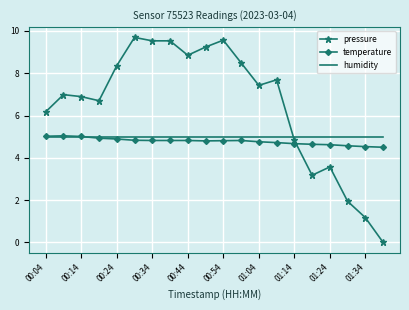

Which series has the widest spread of values?

pressure